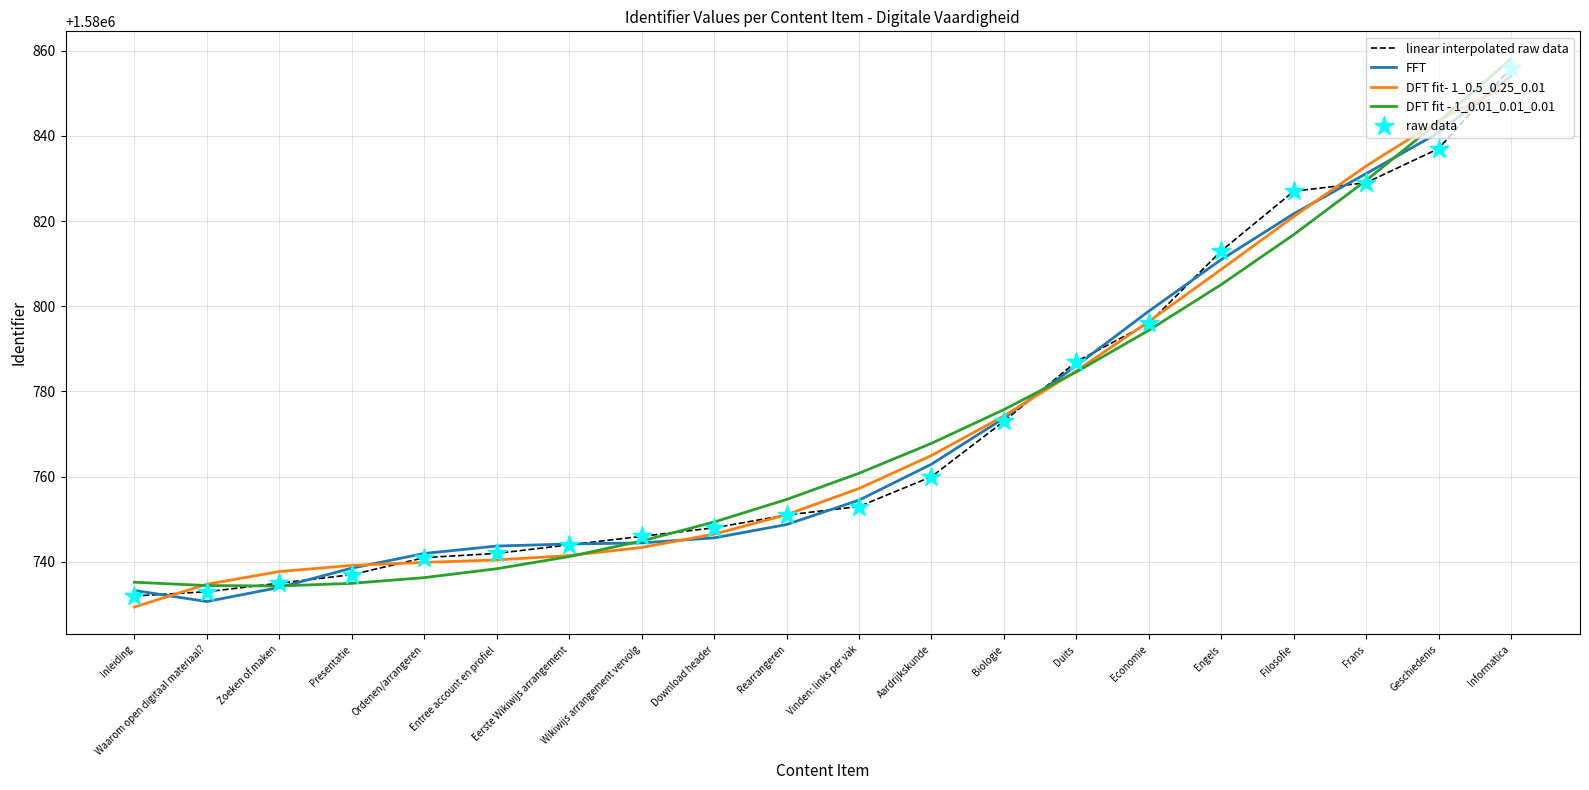

What is the total value across all series at Aardrijkskunde?

6323055.7